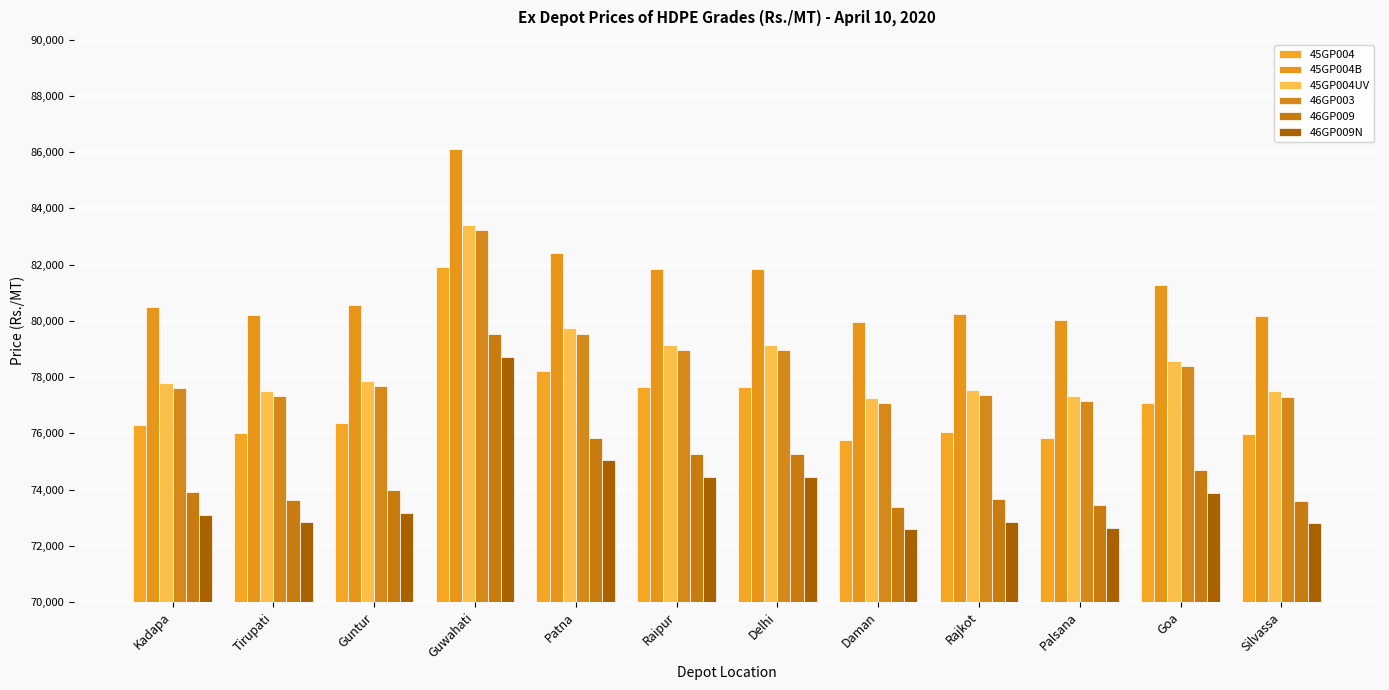

Where does the 45GP004B series first go above 80560?

Guwahati